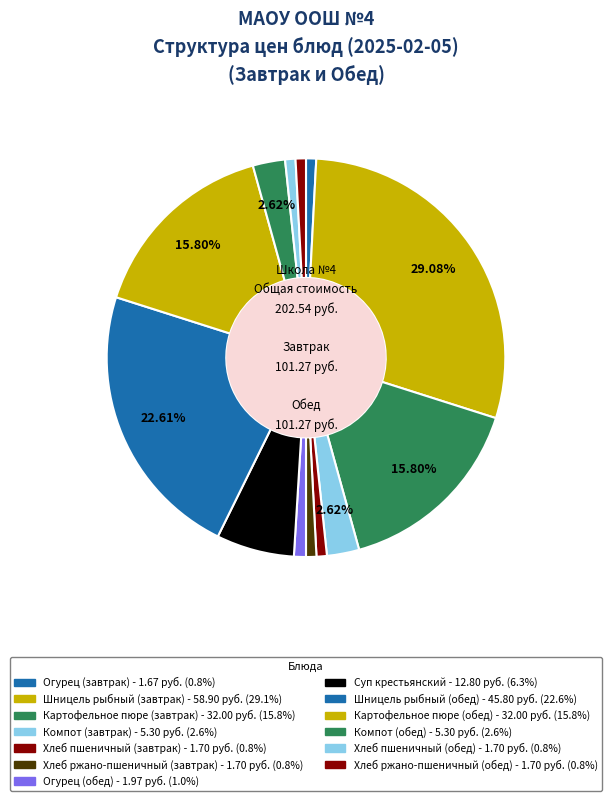

Is there any slice that represents more than half of the pie?

No